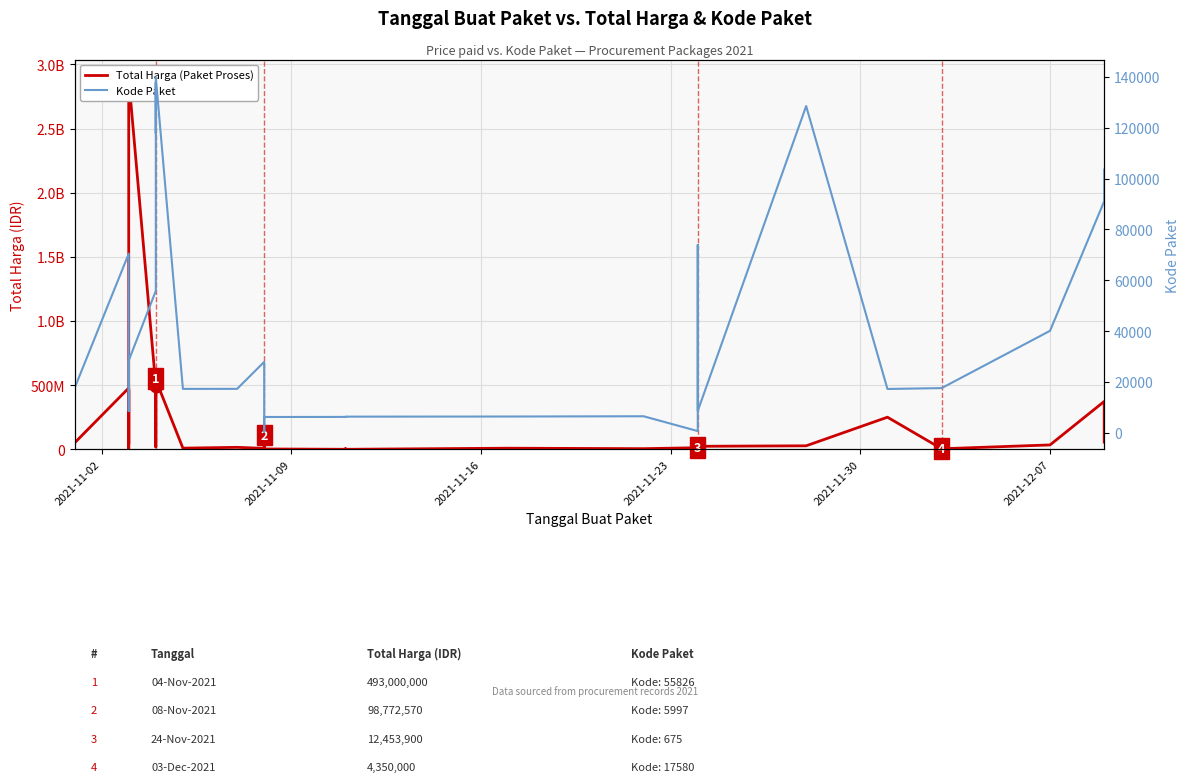

True or false: Kode Paket and Total Harga (Paket Proses) intersect in this chart.

False